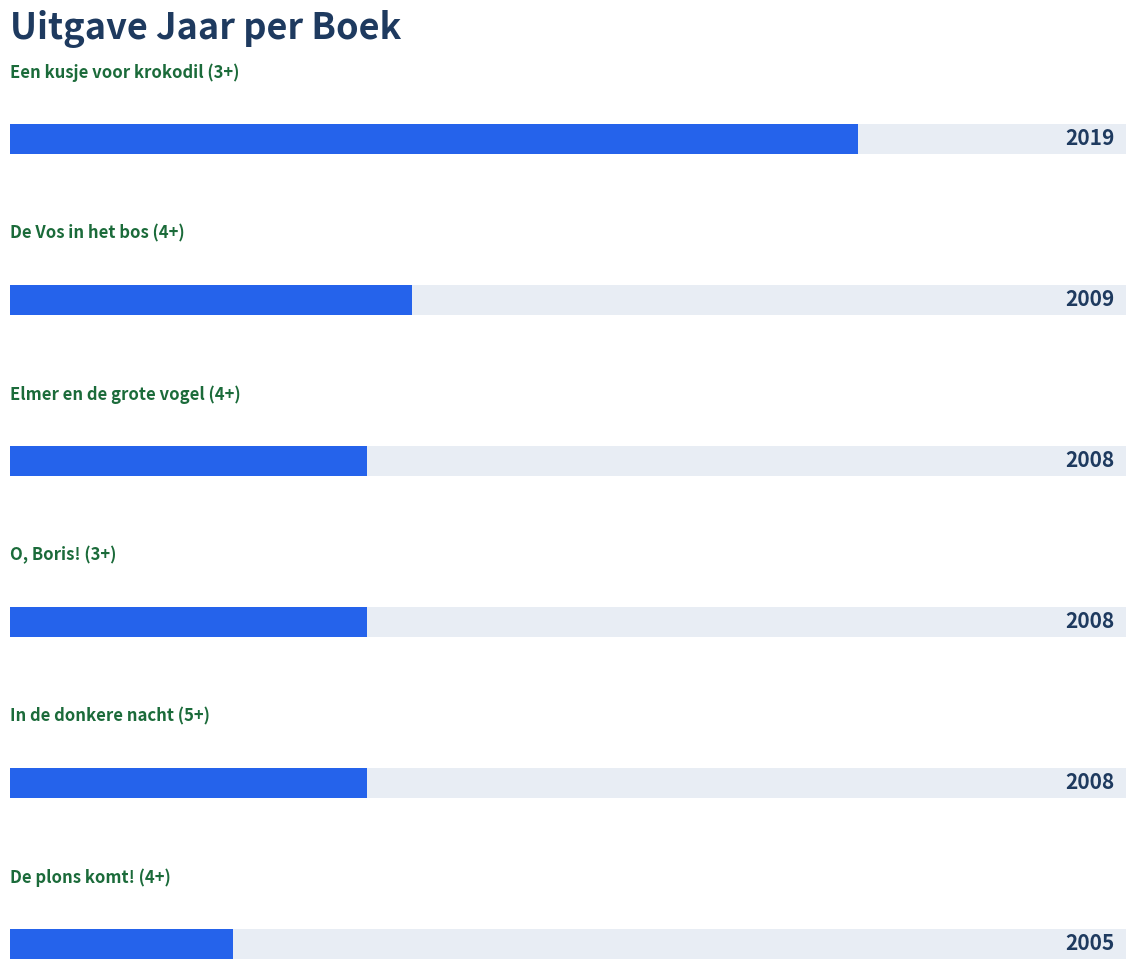

Where does the data first go above 2008?

Een kusje voor krokodil (3+)